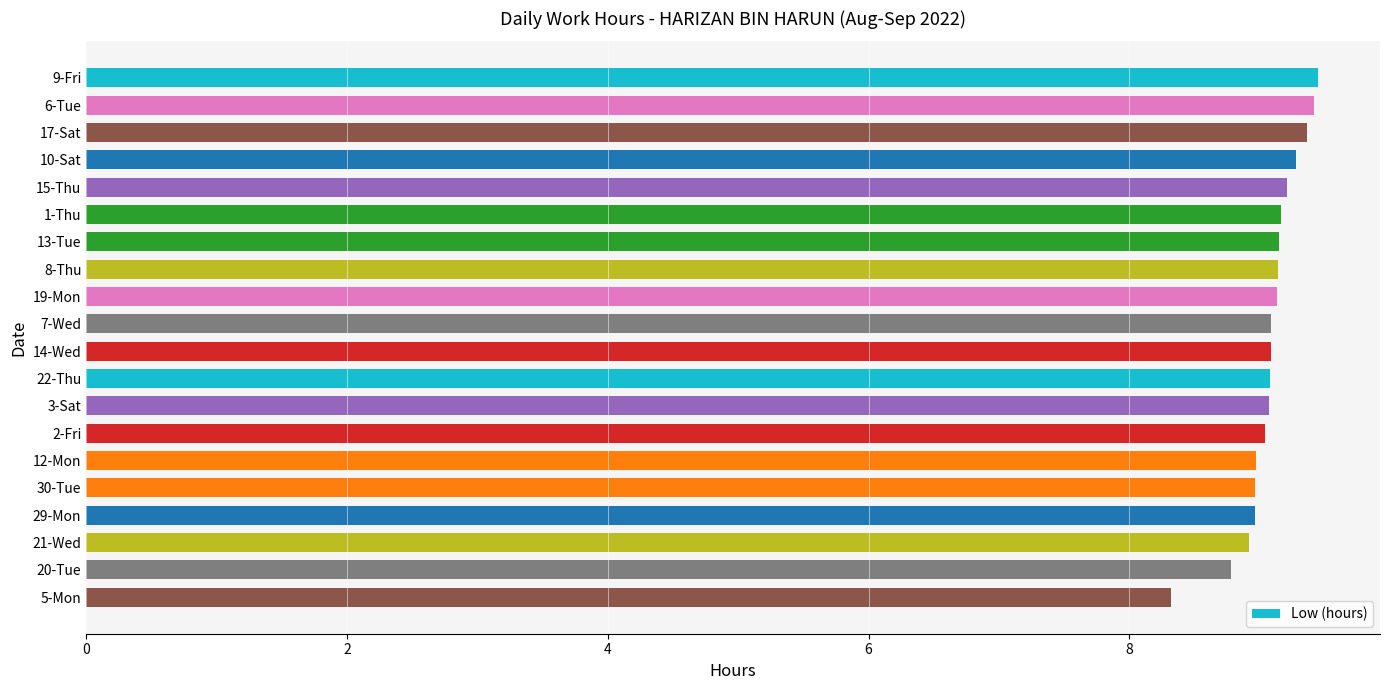

The value at 22-Thu is 3.9. True or false?

False